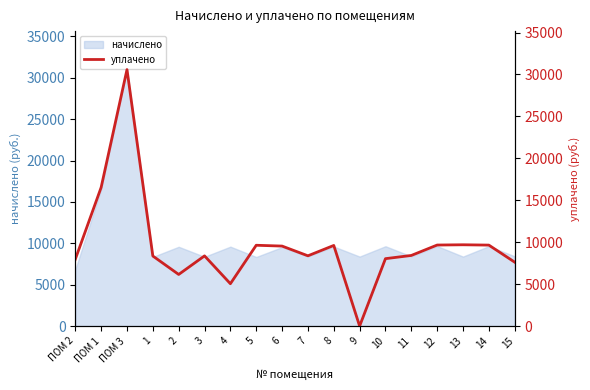

What is the difference between the second highest and second lowest values?

11485.2